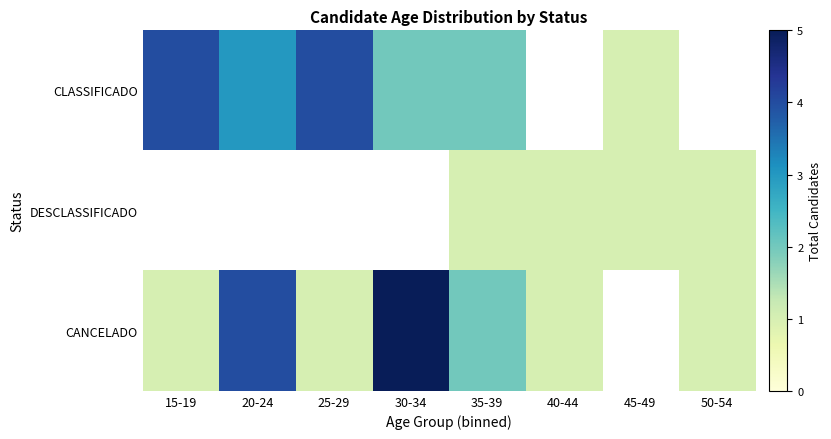

At how many categories does at least one series exceed 3?

4